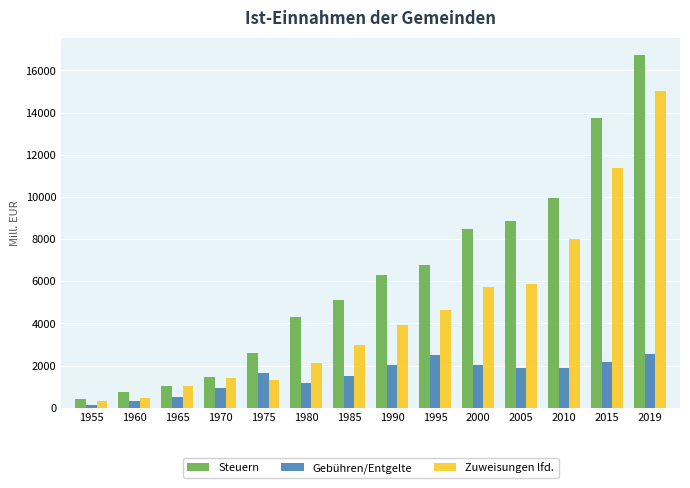

At which label does Zuweisungen lfd. first exceed 3923?

1990